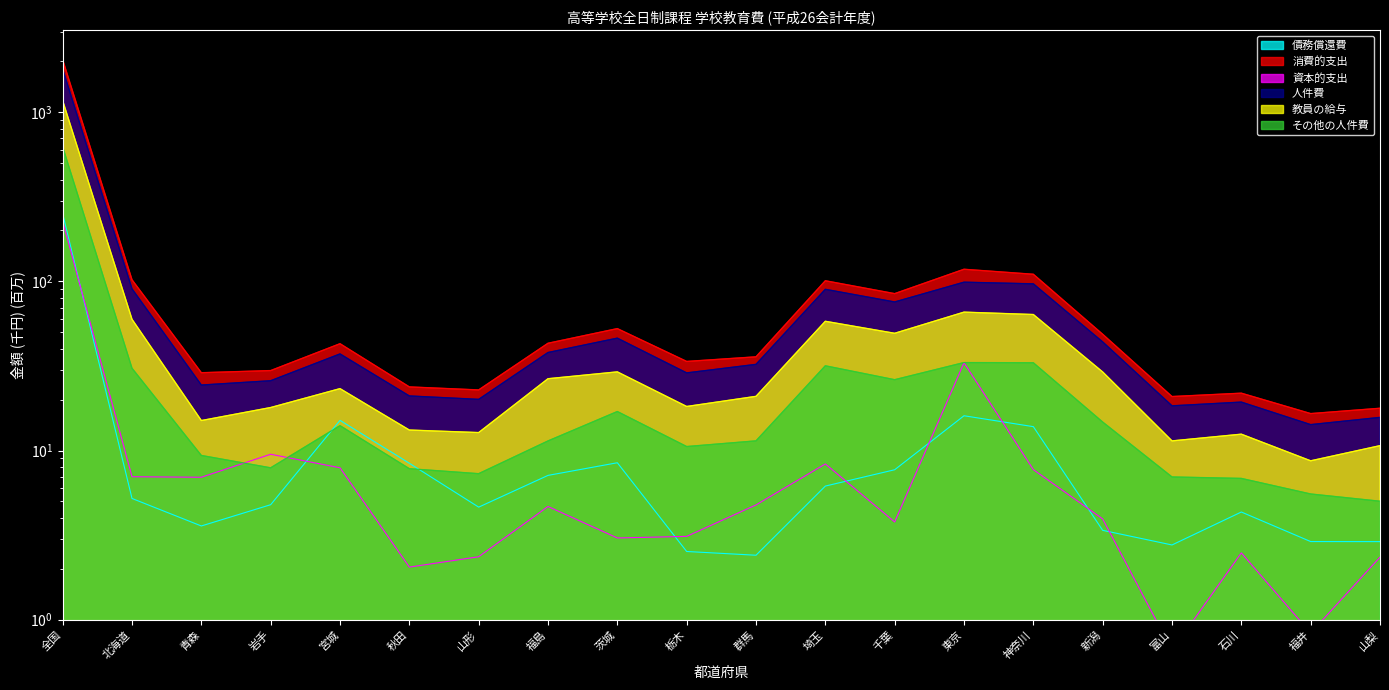

How many values in the その他の人件費 series are below 11?

9